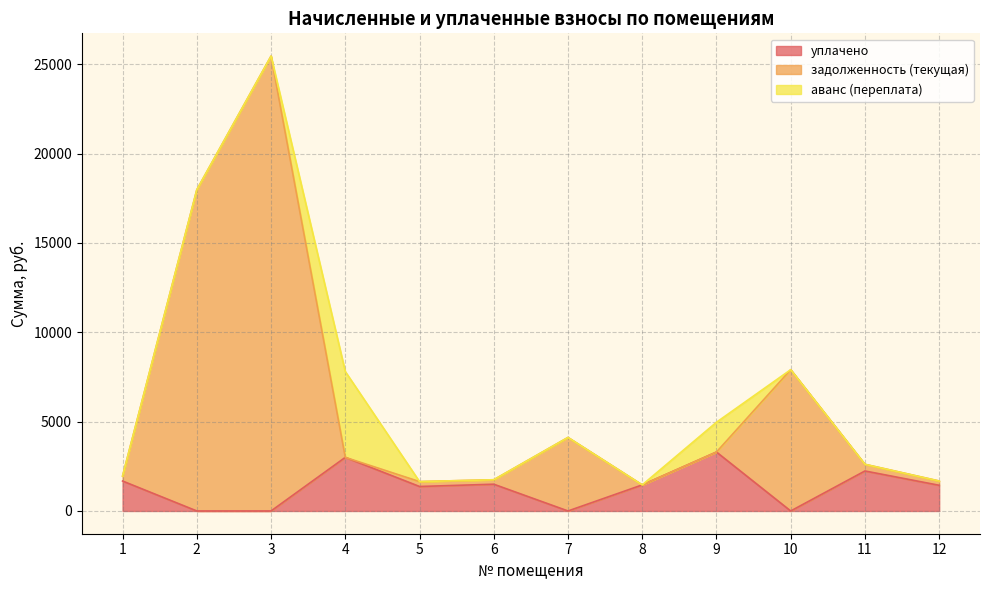

Which series changed the most between 8 and 9?

уплачено